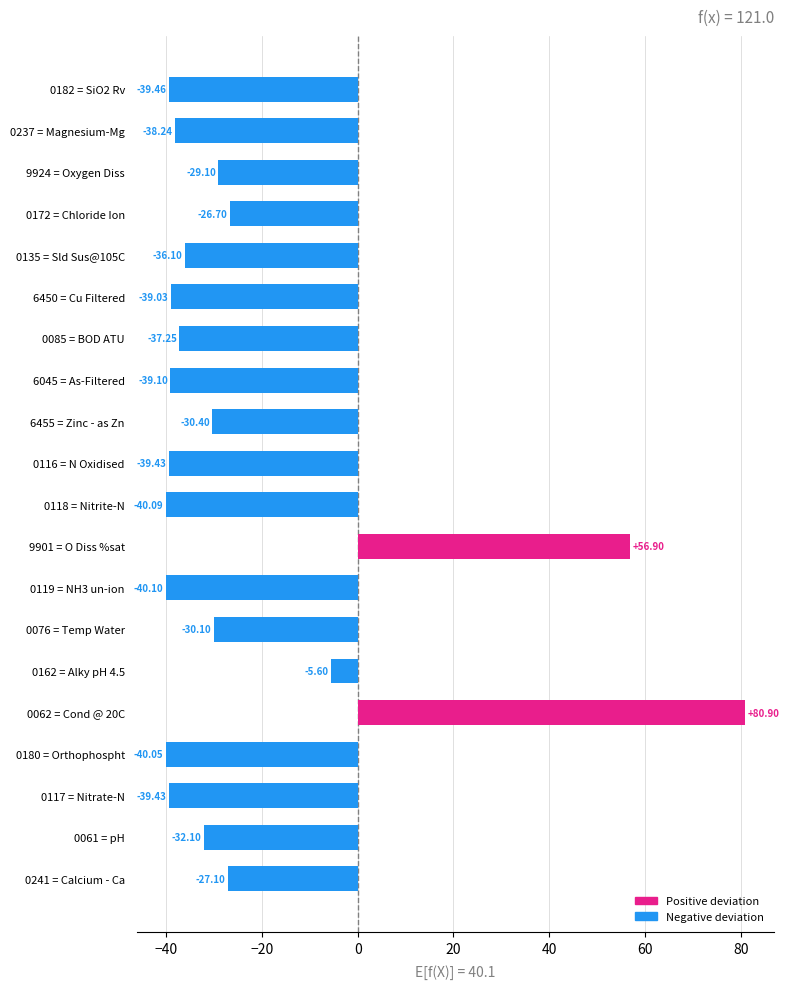

Does the chart contain any negative values?

Yes